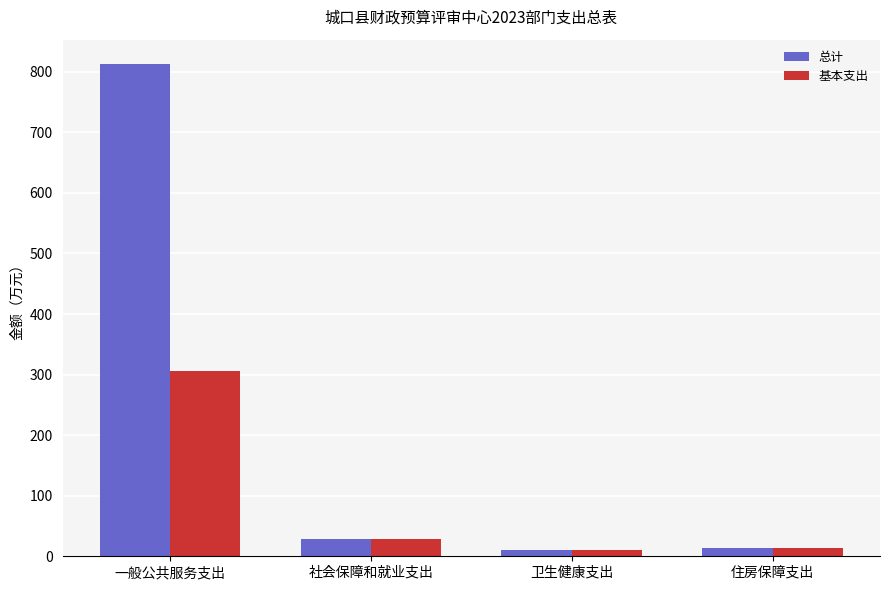

How many bars are there in total?

8